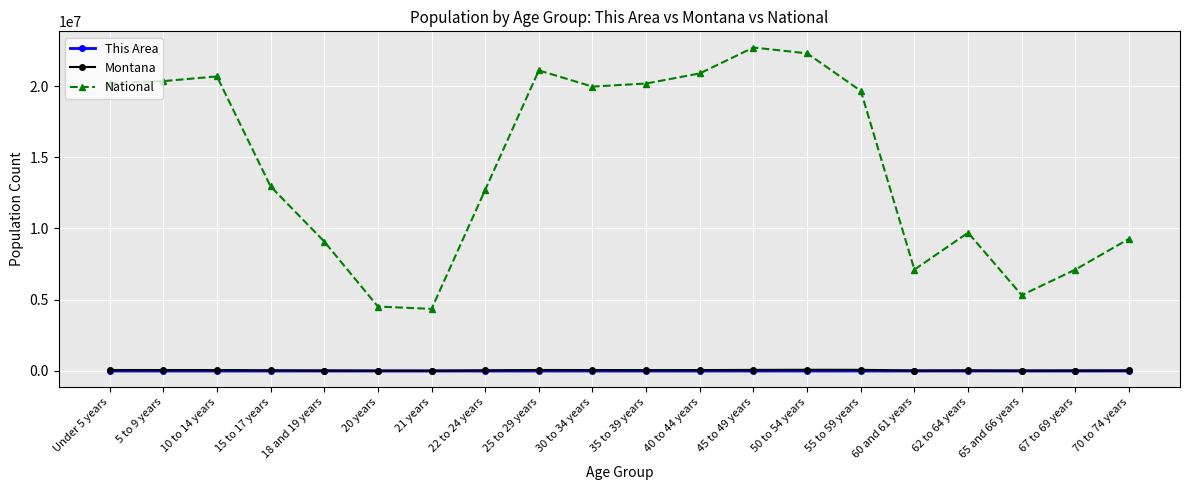

Between 40 to 44 years and 67 to 69 years, which series saw the biggest shift?

National